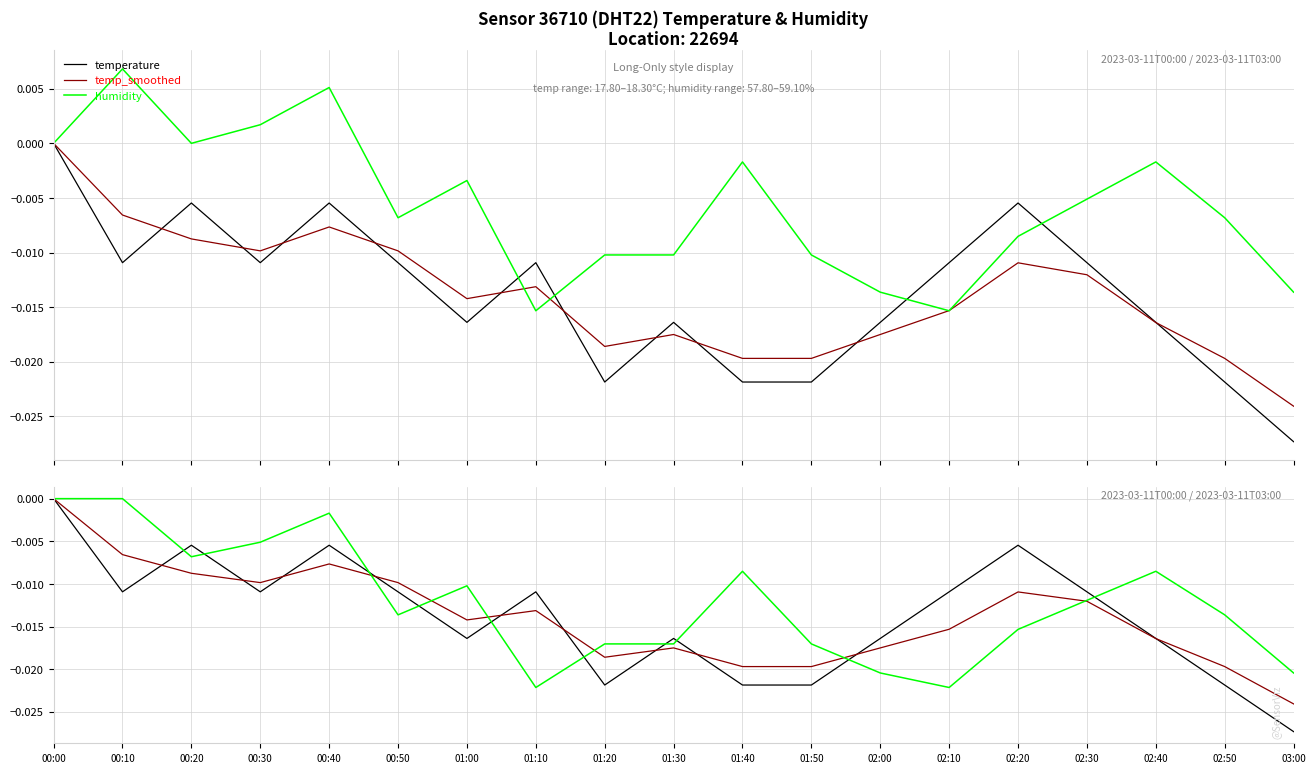

True or false: humidity and temp_smoothed intersect in this chart.

True